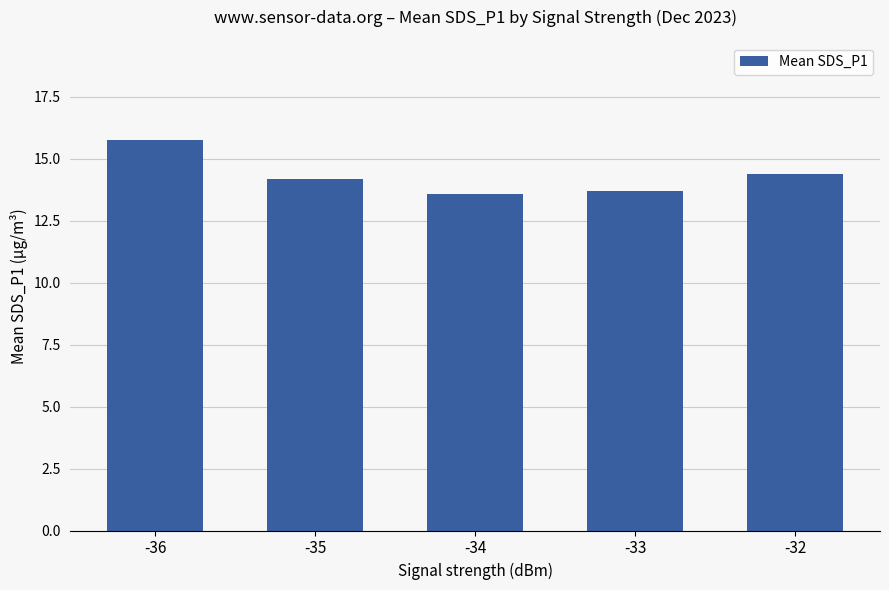

What is the ratio of the value at -34 to the value at -35?

1.0